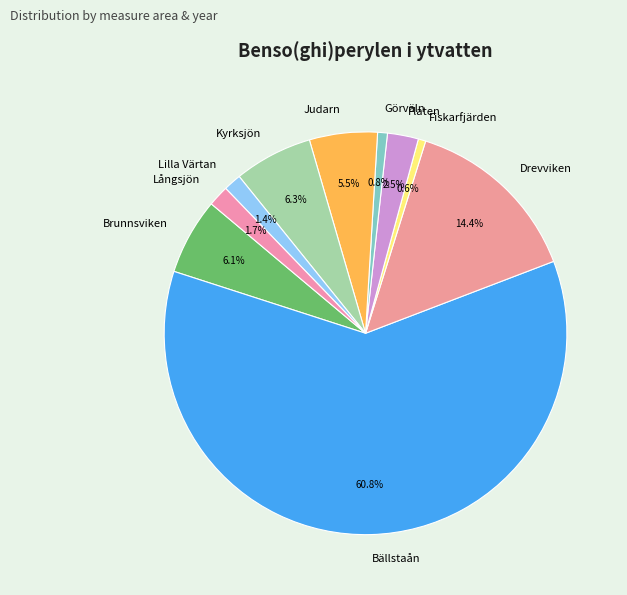

Is there a majority slice in this chart?

Yes